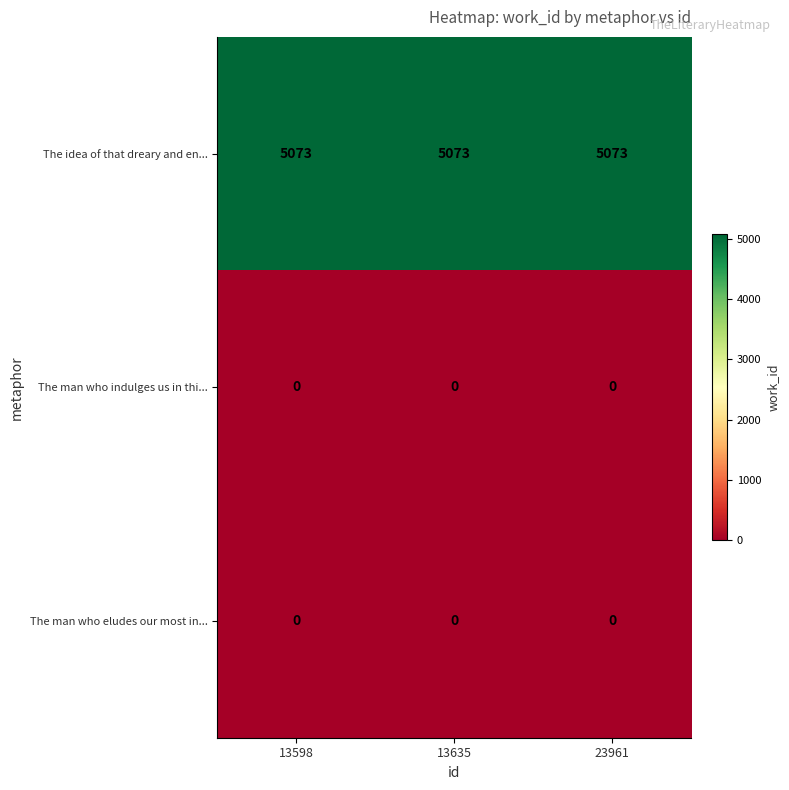

True or false: The man who indulges us in thi... has a value of 0 at 13598.

True